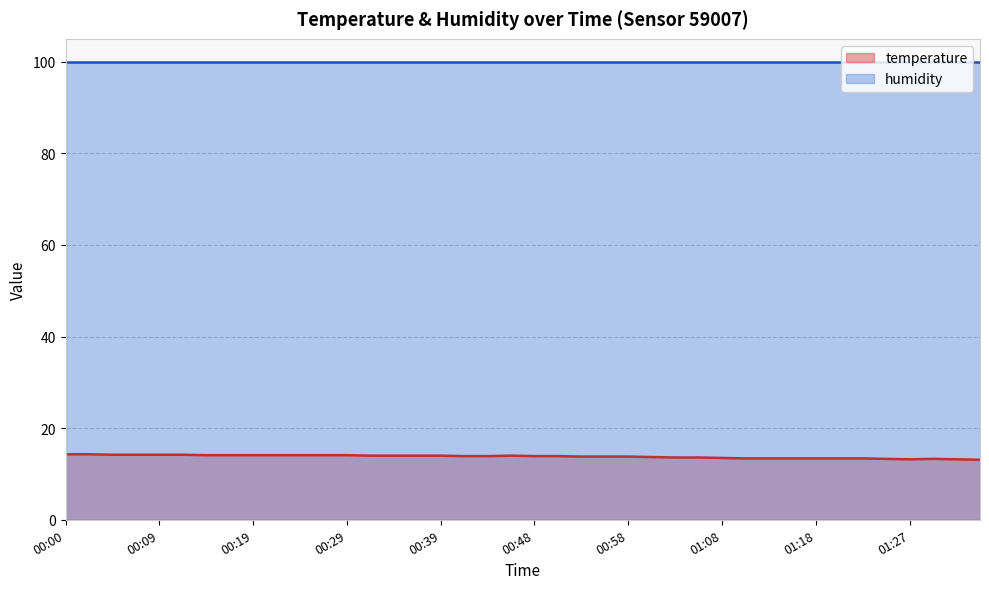

What is the greatest value displayed?

99.9